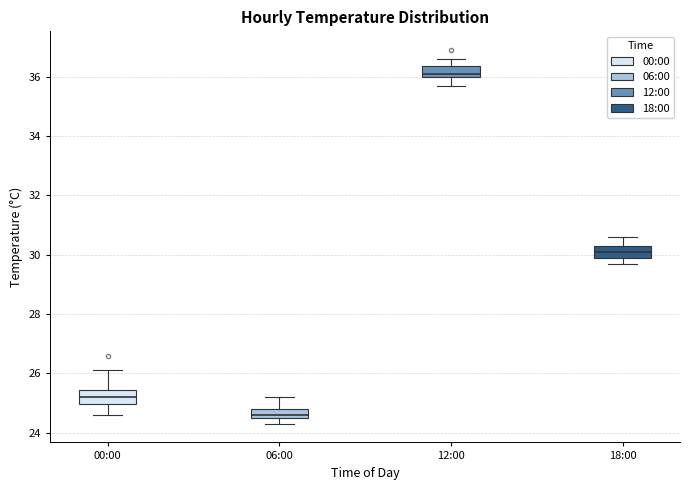

Reading left to right, read every box against the y-axis: the position of its median line, the range the box covers, and the ends of its whiskers. The values are not printed on the chart, so give them approximately, as read against the axis.

00:00: median 25.2, box 25.0 to 25.4, whiskers 24.6 to 26.2
06:00: median 24.6 (just above the box's lower edge), box 24.6 to 24.8, whiskers 24.4 to 25.2
12:00: median 36.2, box 36.0 to 36.4, whiskers 35.8 to 36.6
18:00: median 30.2, box 30.0 to 30.4, whiskers 29.8 to 30.6